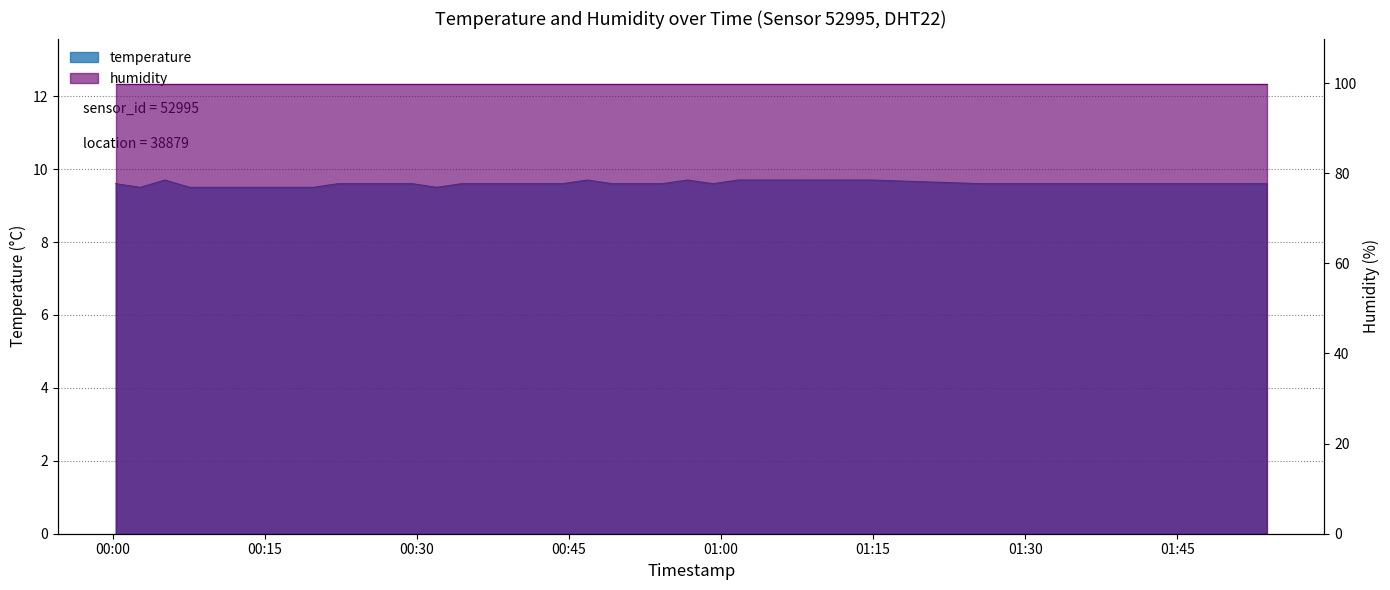

What is the value of the 39th point from the left?

9.6